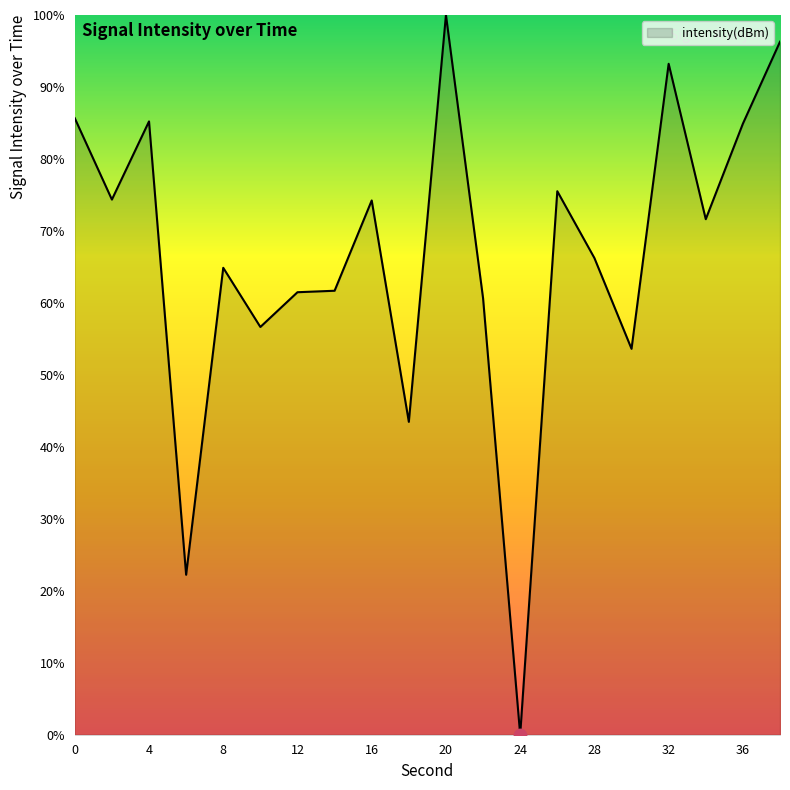

What is the difference between the maximum and minimum values?

100.0